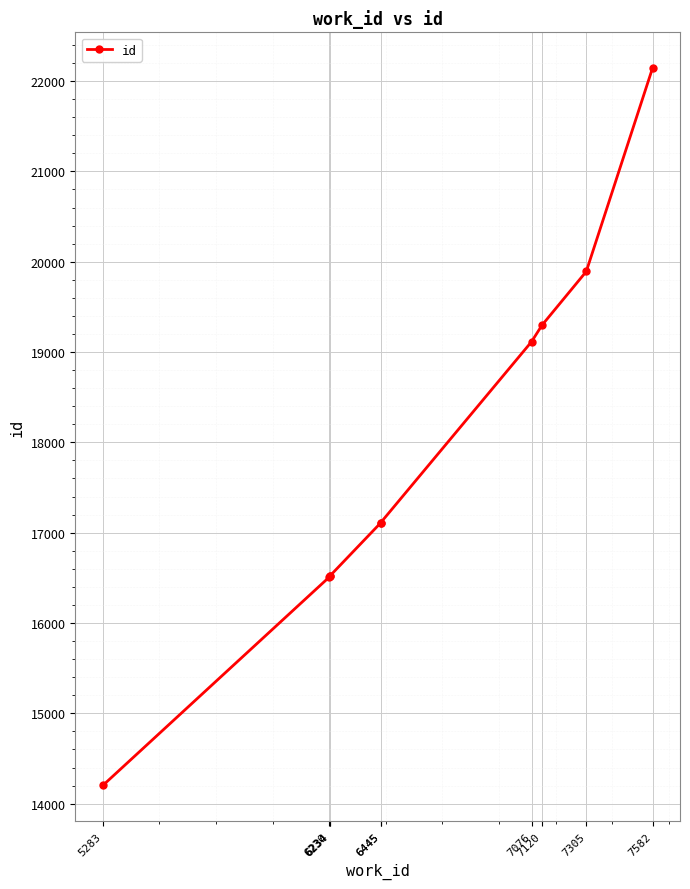

At which label does the data first exceed 17110?

7076